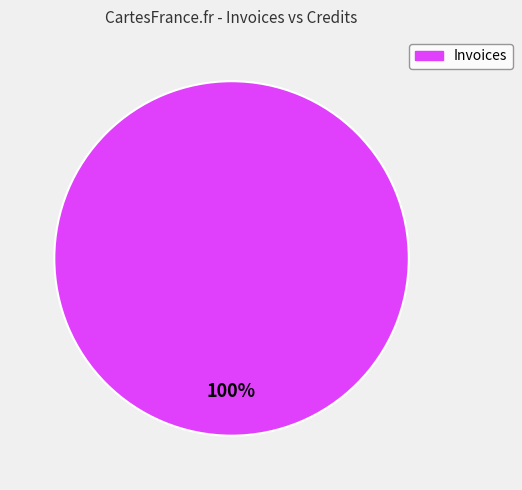

Is there a majority slice in this chart?

Yes